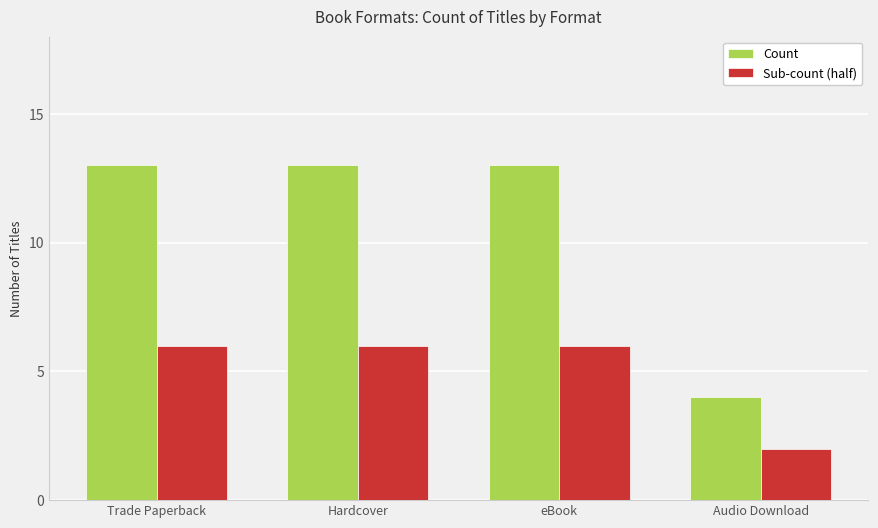

What is the spread (max minus min) of values at Hardcover?

7